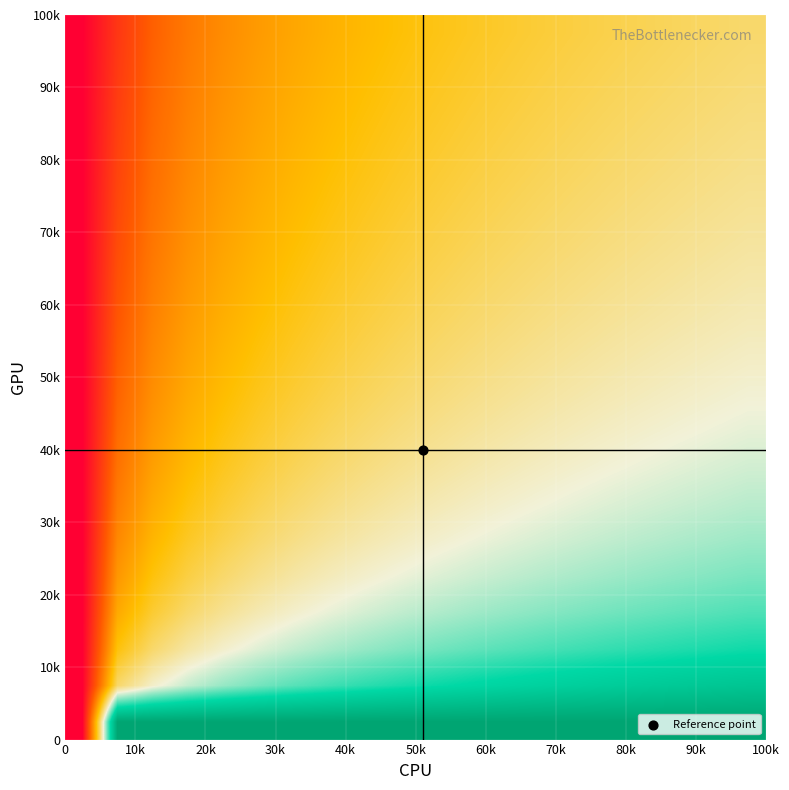

Count the number of data series in this chart.

20